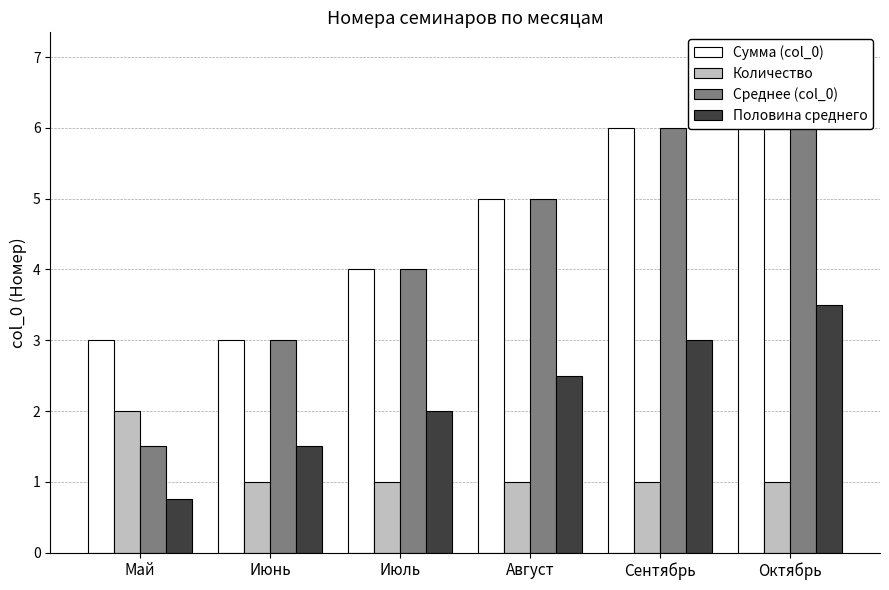

How many bars are there in total?

24